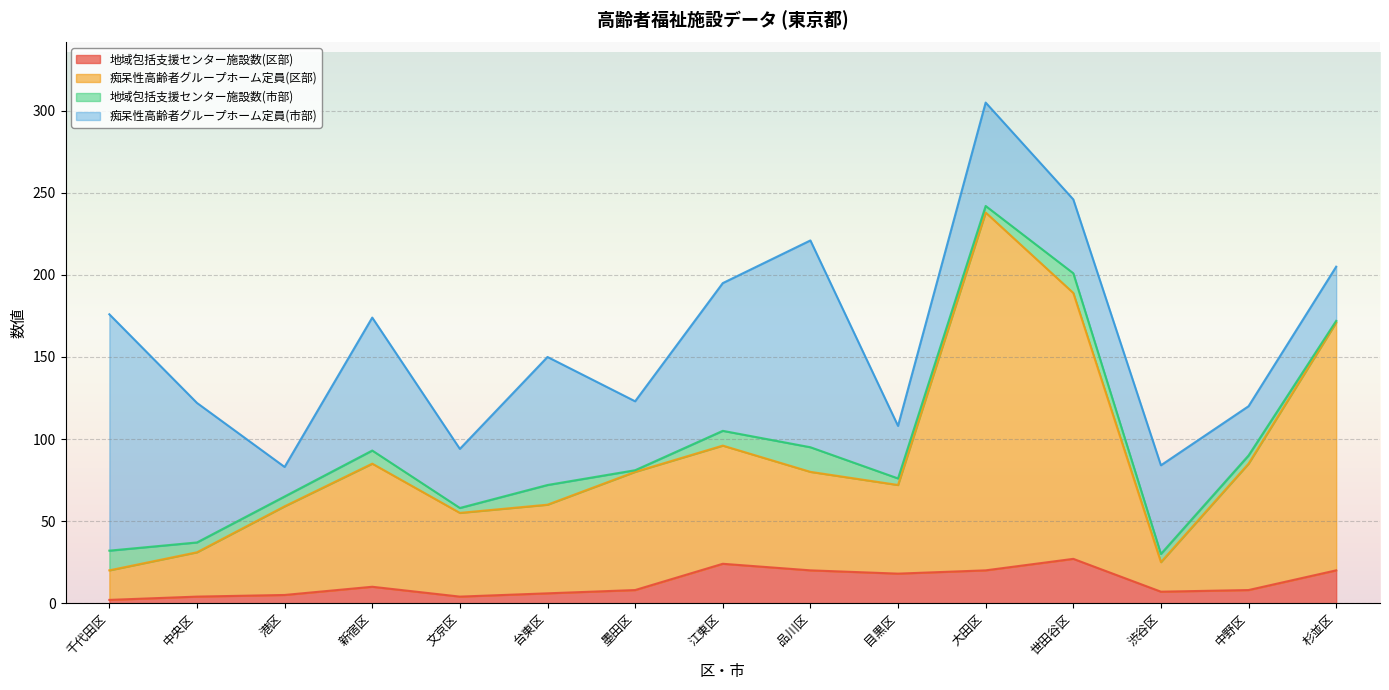

How many lines are shown in the chart?

4